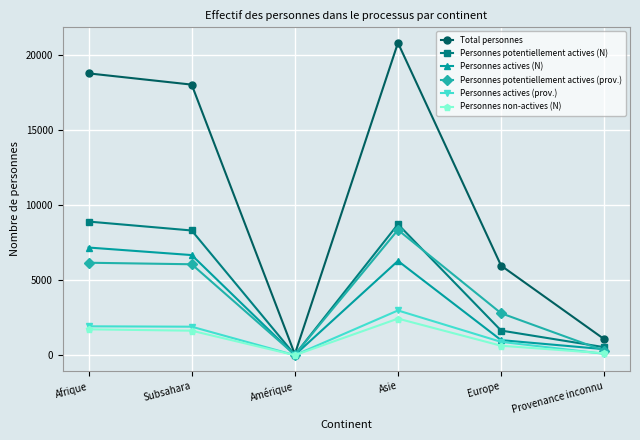

Which series changed the most between Subsahara and Europe?

Total personnes